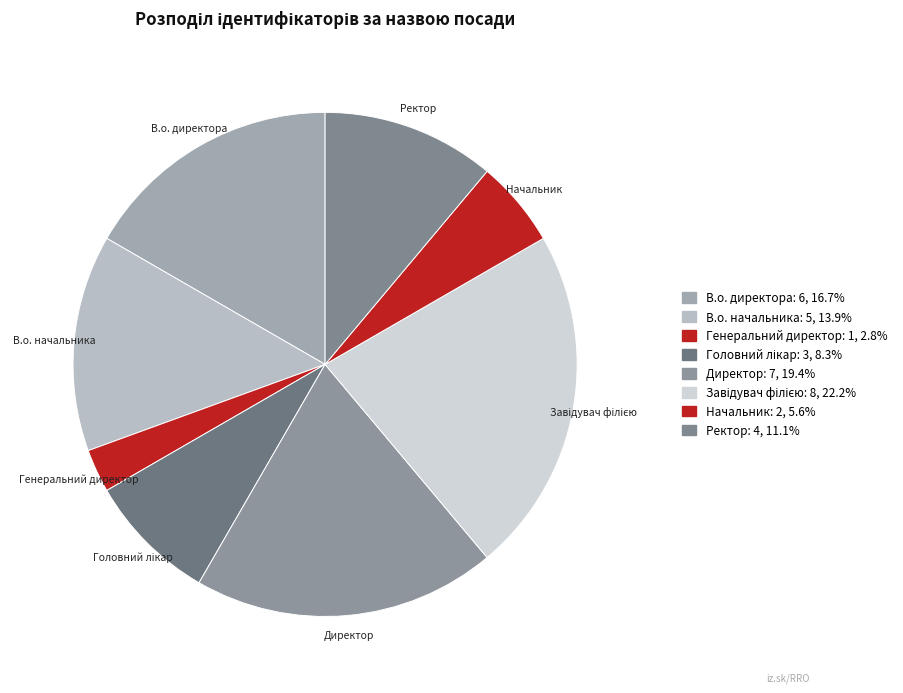

Which slice is the smallest?

Генеральний директор